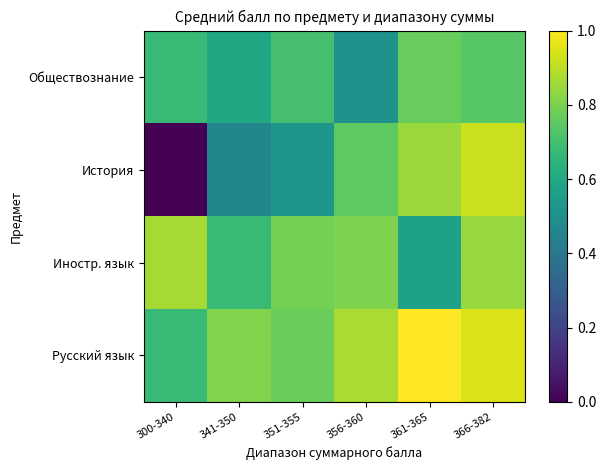

Which label corresponds to the smallest value in the chart?

300-340